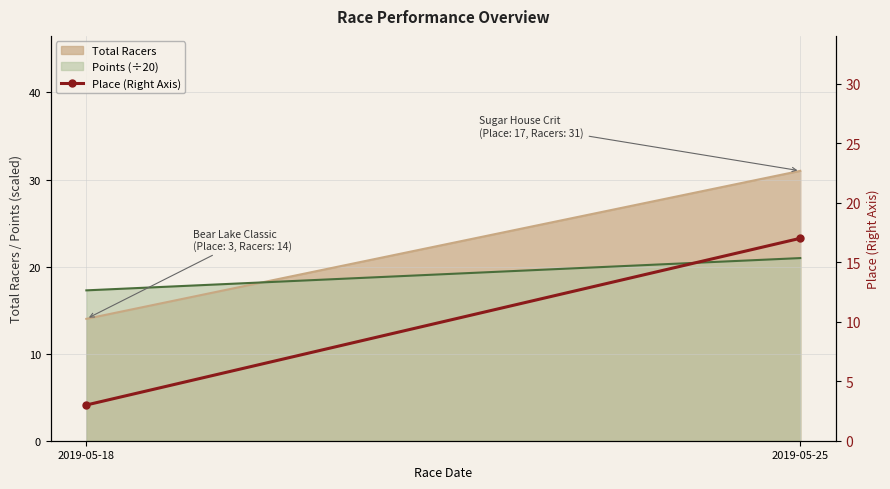

Where is the data nearest to the value 10?

2019-05-18